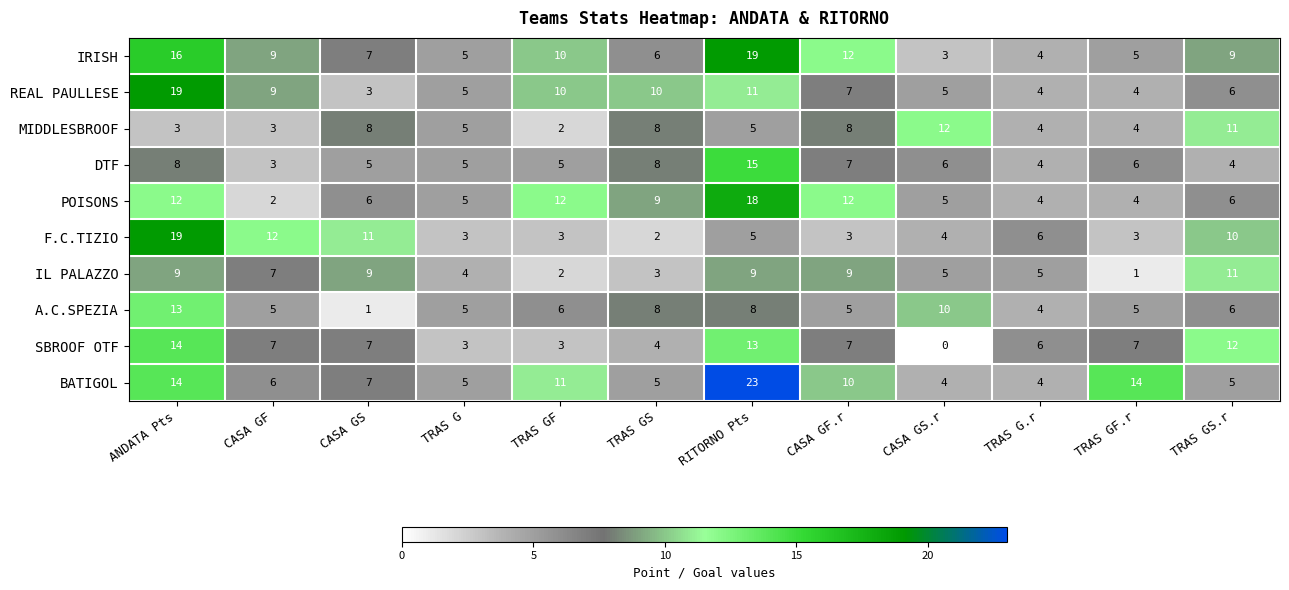

Which series has the widest spread of values?

BATIGOL